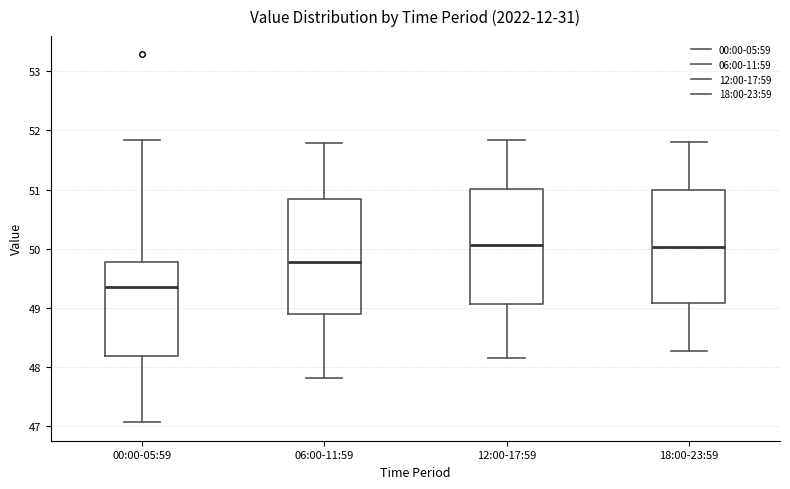

Reading left to right, read every box against the y-axis: the position of its median line, the range the box covers, and the ends of its whiskers. The values are not printed on the chart, so give them approximately, as read against the axis.

00:00-05:59: median 49.4, box 48.2 to 49.8, whiskers 47.1 to 51.8
06:00-11:59: median 49.8, box 48.9 to 50.8, whiskers 47.8 to 51.8
12:00-17:59: median 50.1, box 49.1 to 51.0, whiskers 48.2 to 51.8
18:00-23:59: median 50.0, box 49.1 to 51.0, whiskers 48.3 to 51.8